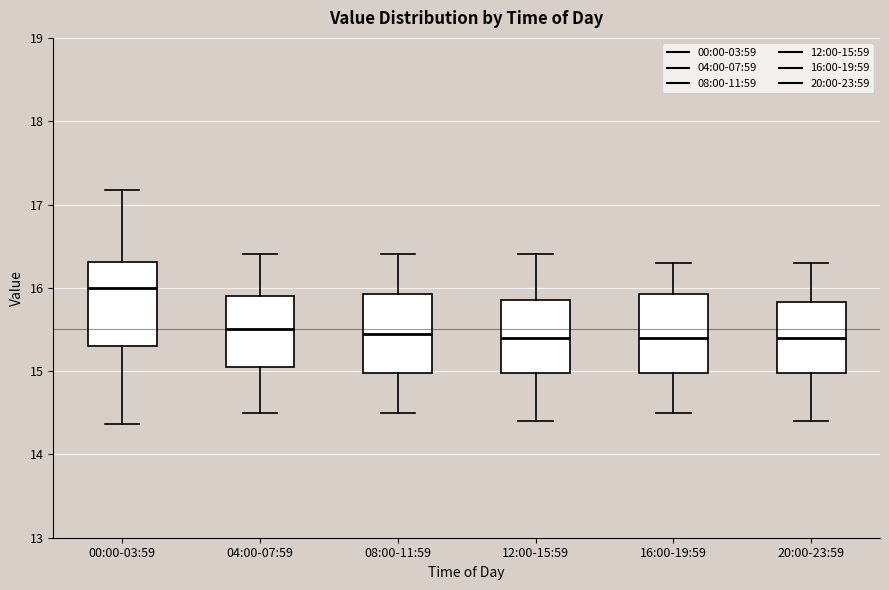

Reading left to right, read every box against the y-axis: the position of its median line, the range the box covers, and the ends of its whiskers. The values are not printed on the chart, so give them approximately, as read against the axis.

00:00-03:59: median 16.0, box 15.3 to 16.3, whiskers 14.4 to 17.2
04:00-07:59: median 15.5, box 15.1 to 15.9, whiskers 14.5 to 16.4
08:00-11:59: median 15.5, box 15.0 to 15.9, whiskers 14.5 to 16.4
12:00-15:59: median 15.4, box 15.0 to 15.9, whiskers 14.4 to 16.4
16:00-19:59: median 15.4, box 15.0 to 15.9, whiskers 14.5 to 16.3
20:00-23:59: median 15.4, box 15.0 to 15.8, whiskers 14.4 to 16.3